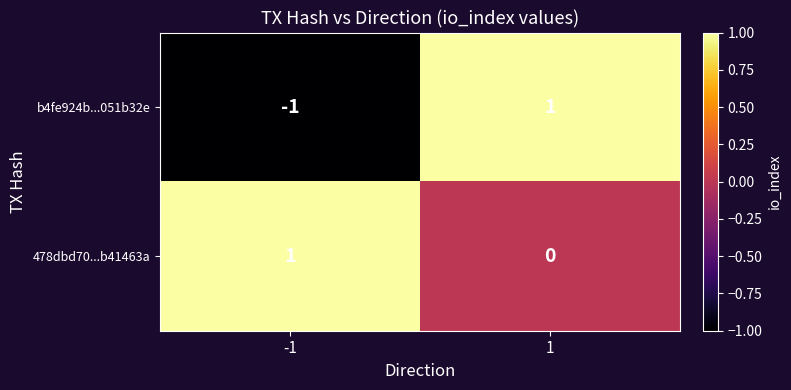

How many values in the 478dbd70...b41463a series are below 1?

1